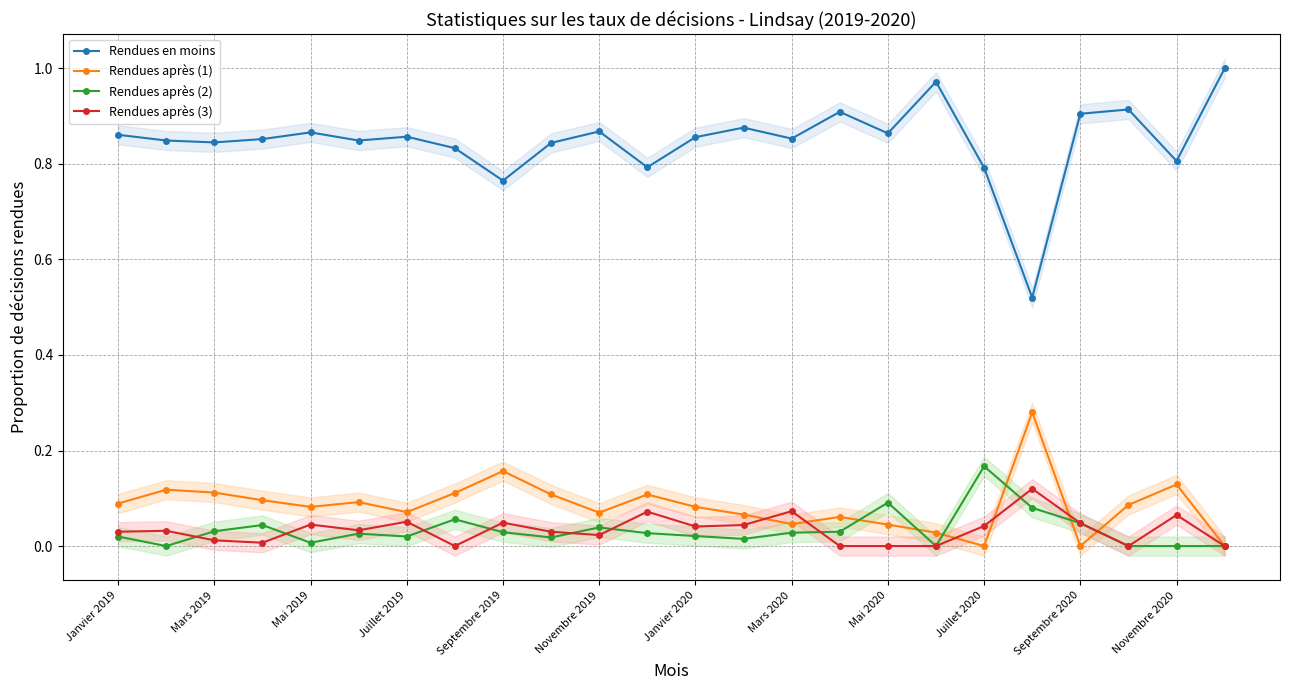

List the series in order of their peak value, highest first.

Rendues en moins, Rendues après (1), Rendues après (2), Rendues après (3)